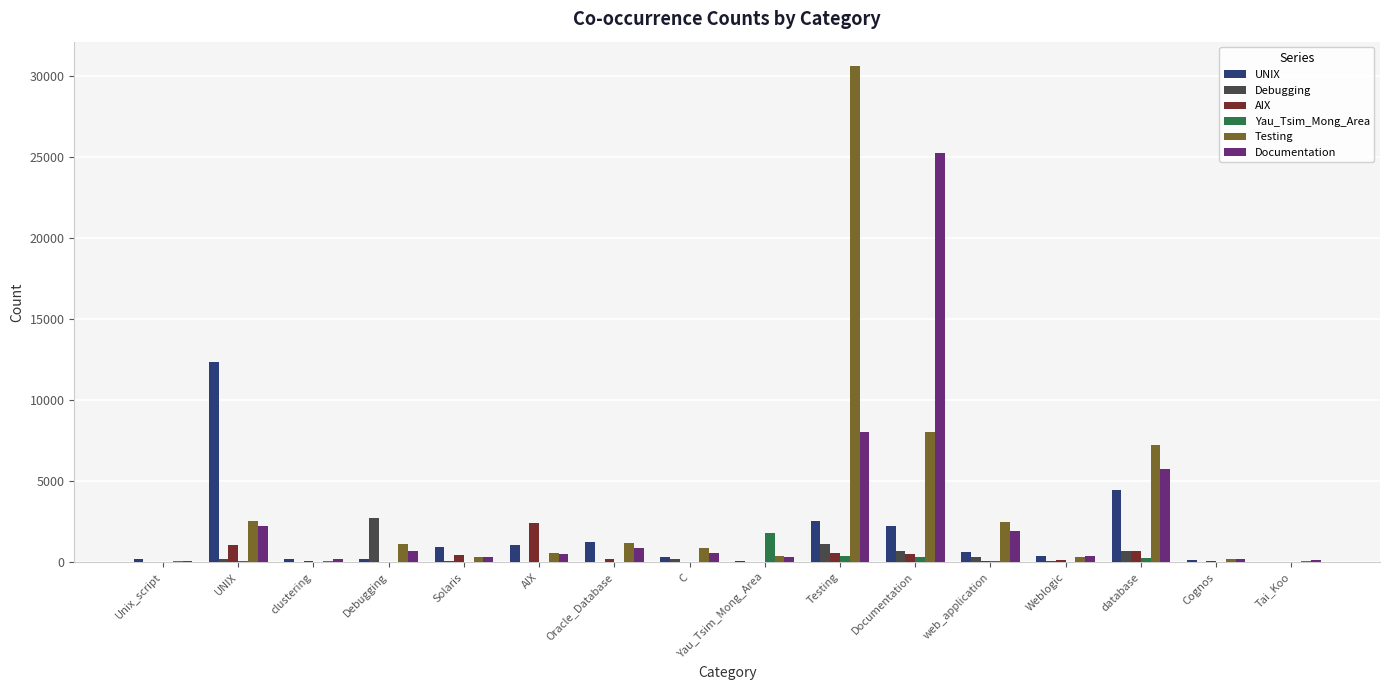

At which label is Testing closest to 15323?

Documentation